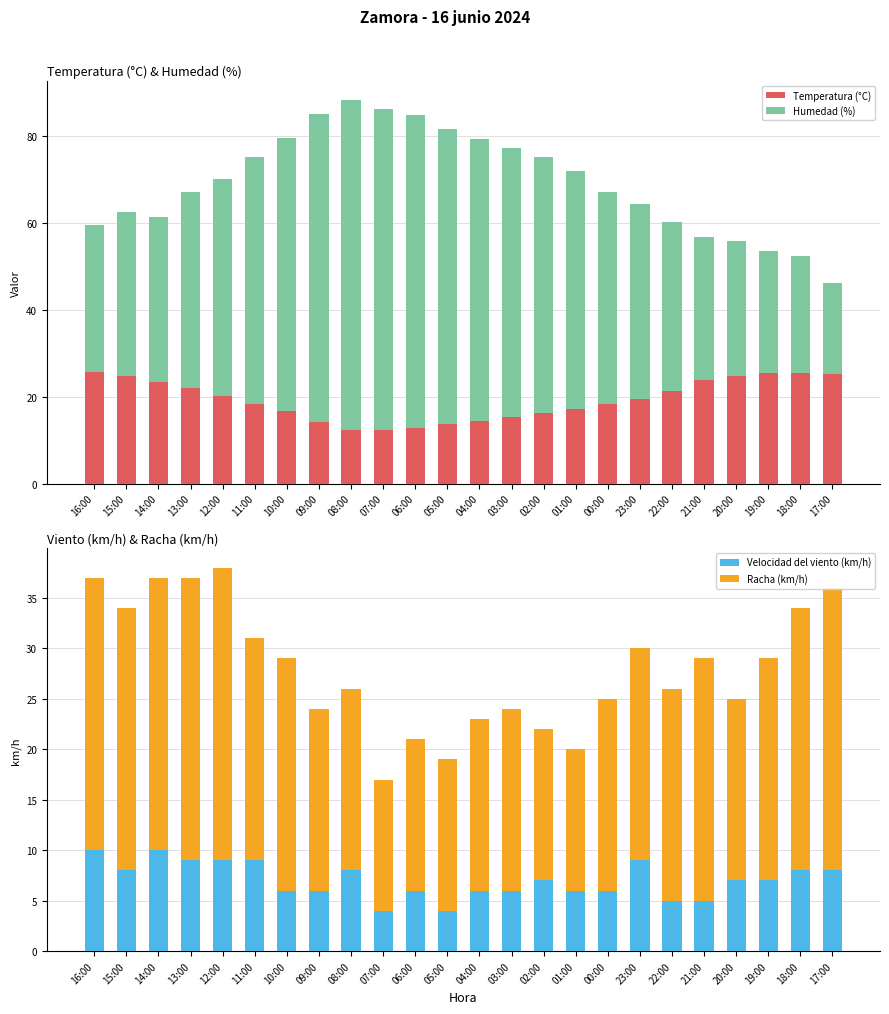

Reading left to right, extract all data points from this chart.

Temperatura (°C): 16:00=25.7	15:00=24.7	14:00=23.5	13:00=22.1	12:00=20.2	11:00=18.3	10:00=16.7	09:00=14.2	08:00=12.4	07:00=12.4	06:00=12.9	05:00=13.8	04:00=14.5	03:00=15.4	02:00=16.2	01:00=17.1	00:00=18.3	23:00=19.5	22:00=21.3	21:00=23.9	20:00=24.9	19:00=25.5	18:00=25.5	17:00=25.3
Humedad (%): 16:00=34.0	15:00=38.0	14:00=38.0	13:00=45.0	12:00=50.0	11:00=57.0	10:00=63.0	09:00=71.0	08:00=76.0	07:00=74.0	06:00=72.0	05:00=68.0	04:00=65.0	03:00=62.0	02:00=59.0	01:00=55.0	00:00=49.0	23:00=45.0	22:00=39.0	21:00=33.0	20:00=31.0	19:00=28.0	18:00=27.0	17:00=21.0
Velocidad del viento (km/h): 16:00=10.0	15:00=8.0	14:00=10.0	13:00=9.0	12:00=9.0	11:00=9.0	10:00=6.0	09:00=6.0	08:00=8.0	07:00=4.0	06:00=6.0	05:00=4.0	04:00=6.0	03:00=6.0	02:00=7.0	01:00=6.0	00:00=6.0	23:00=9.0	22:00=5.0	21:00=5.0	20:00=7.0	19:00=7.0	18:00=8.0	17:00=8.0
Racha (km/h): 16:00=27.0	15:00=26.0	14:00=27.0	13:00=28.0	12:00=29.0	11:00=22.0	10:00=23.0	09:00=18.0	08:00=18.0	07:00=13.0	06:00=15.0	05:00=15.0	04:00=17.0	03:00=18.0	02:00=15.0	01:00=14.0	00:00=19.0	23:00=21.0	22:00=21.0	21:00=24.0	20:00=18.0	19:00=22.0	18:00=26.0	17:00=28.0